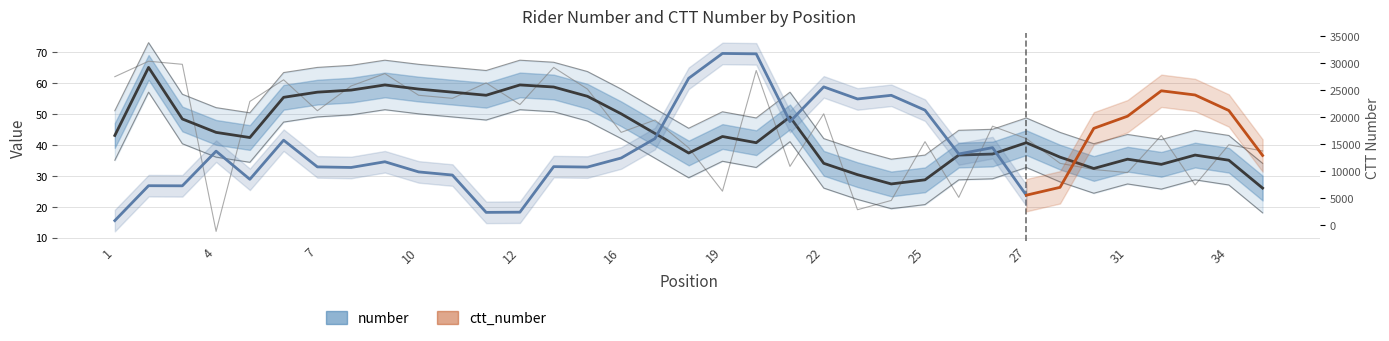

What is the value of the 17th point from the left?

44